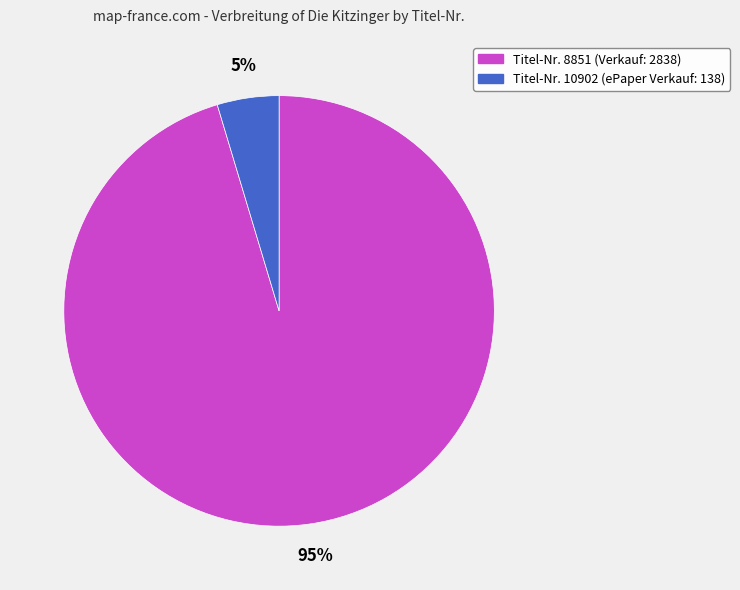

To the nearest percent, what is the average slice percentage?

50%